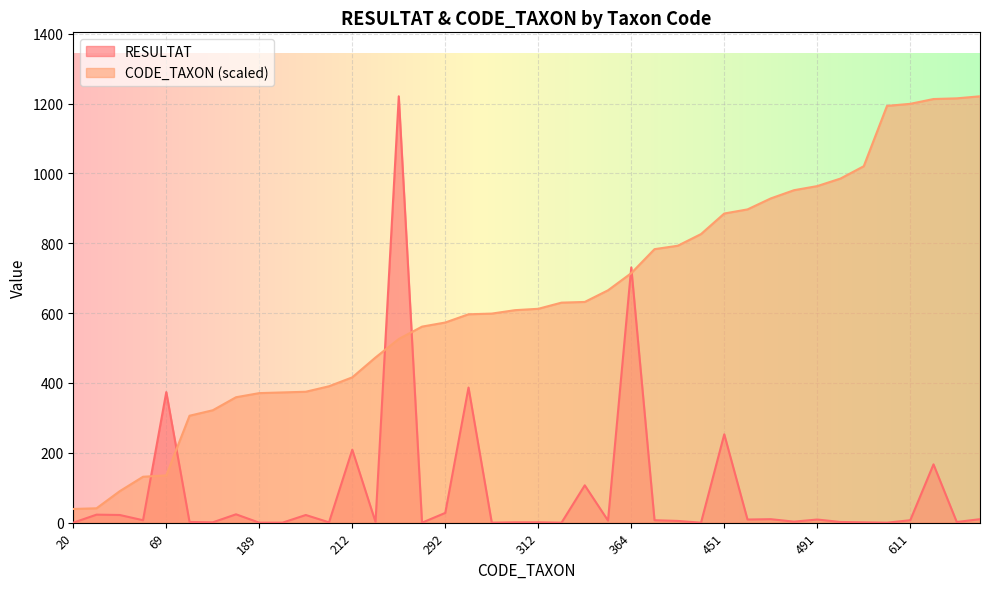

True or false: RESULTAT has a value of 0.0 at 20.

True